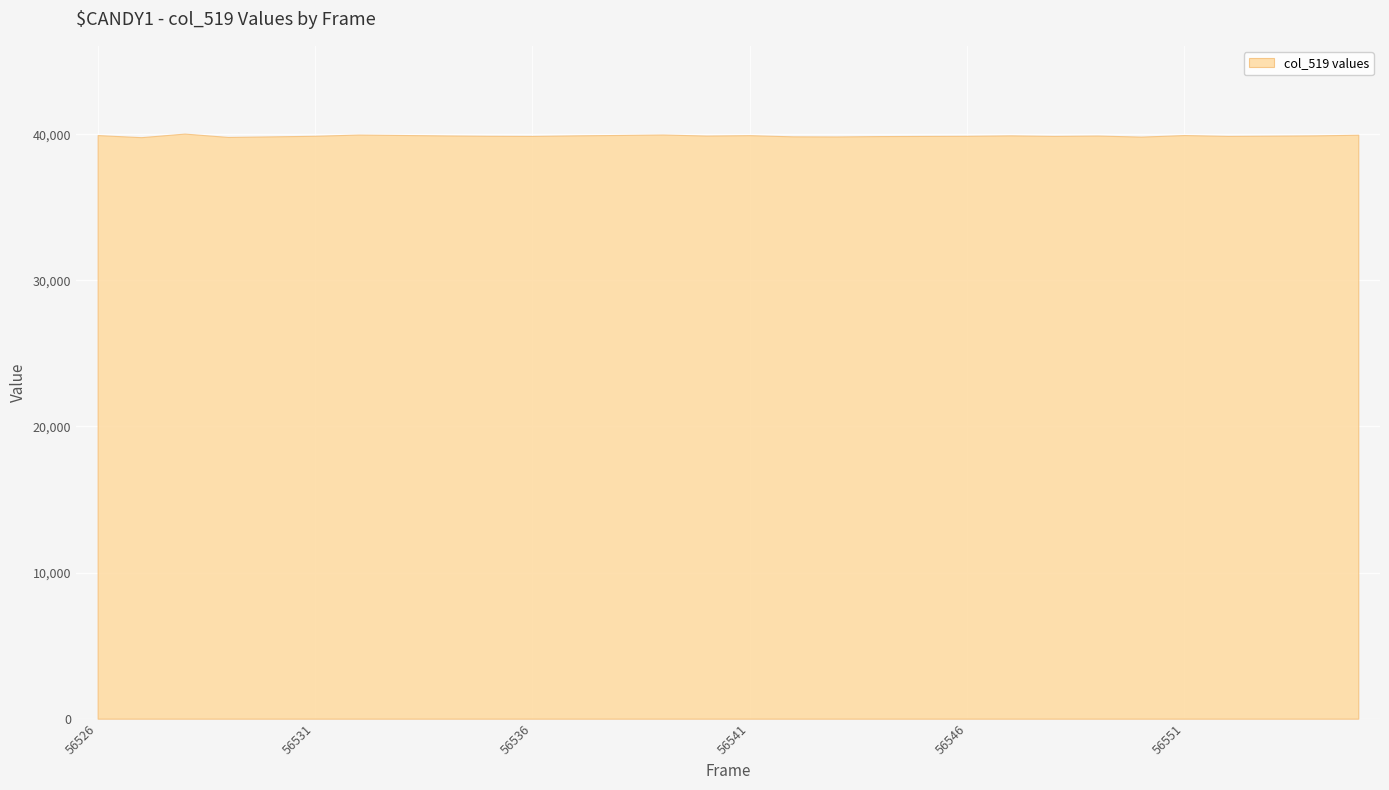

Which label corresponds to the smallest value in the chart?

56527